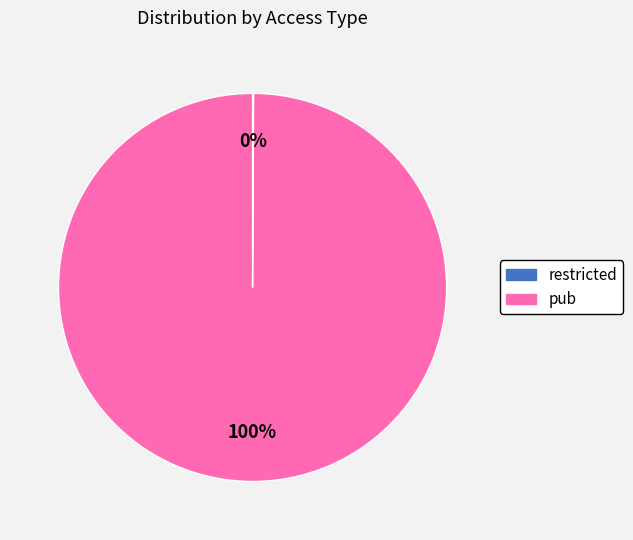

To the nearest percent, what is the difference between the largest and smallest slice percentages?

100%